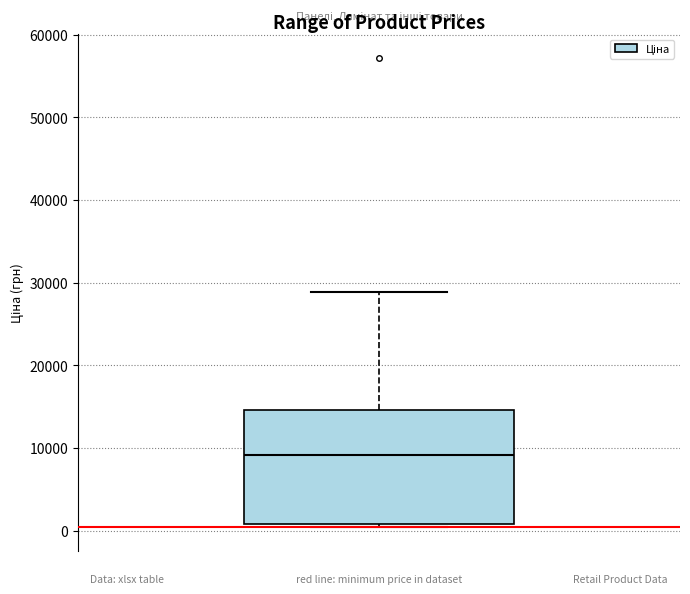

Transcribe this box plot: give where the median line is, the range the box spans, and where the two whiskers end, as read against the y-axis. The values are not printed on the chart, so give them approximately, as read against the axis.

median 9000, box 1000 to 15000, whiskers 0 to 29000